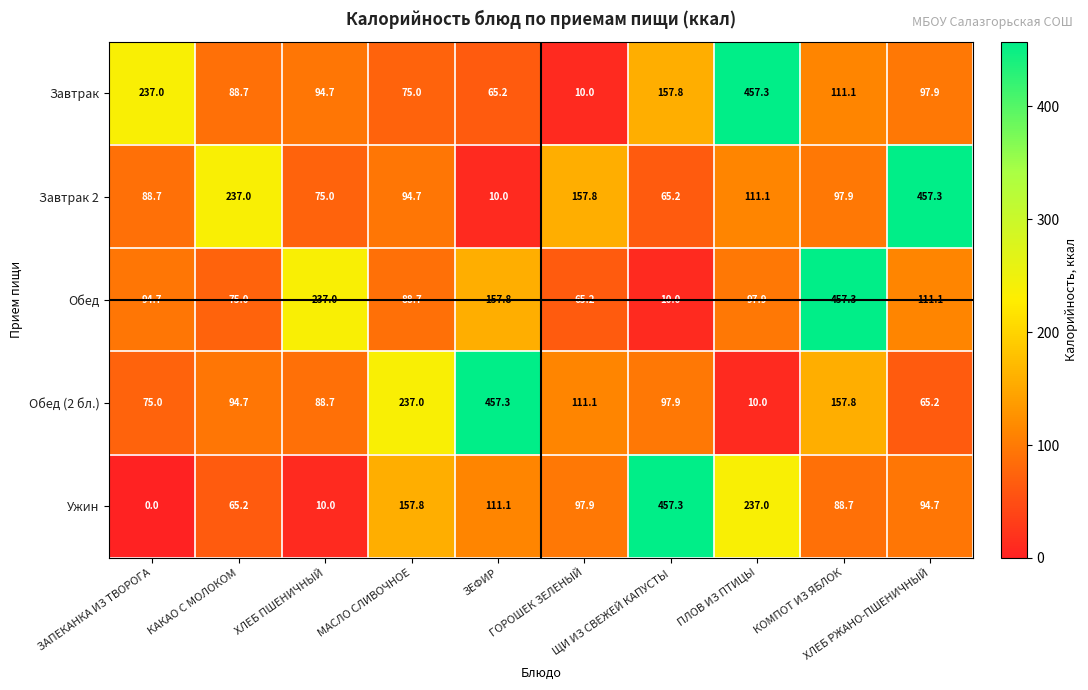

Which series has the largest range (max minus min)?

Ужин